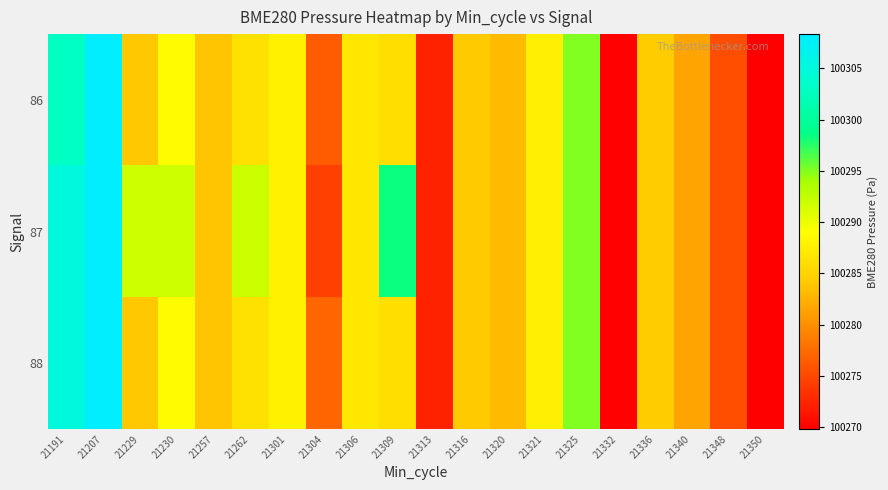

How many data points does each series have?

20